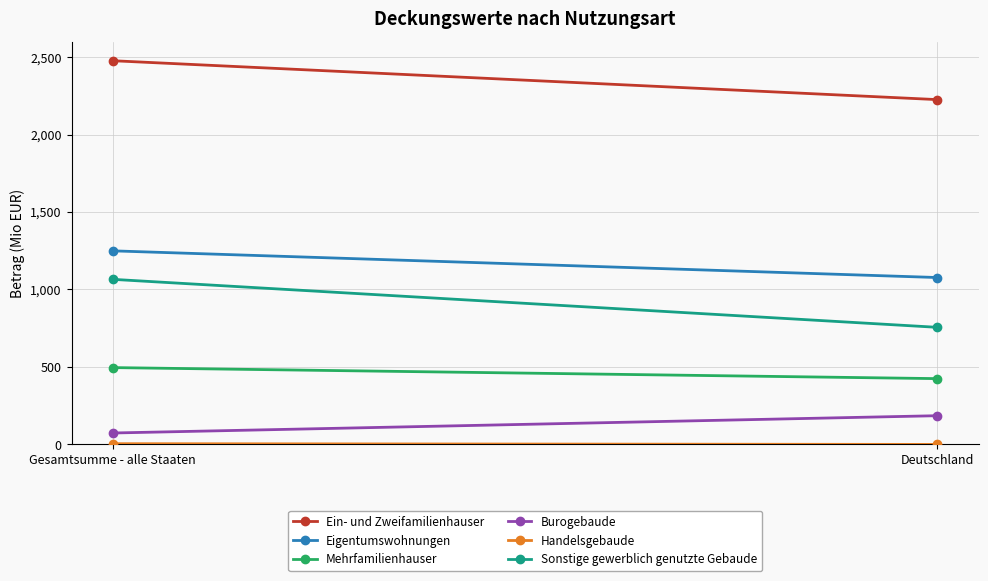

At which label does Sonstige gewerblich genutzte Gebaude reach its minimum?

Deutschland